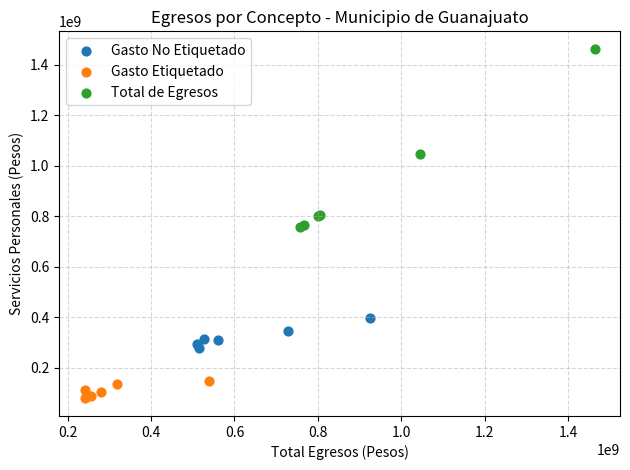

Which series contains the highest Y value?

Total de Egresos